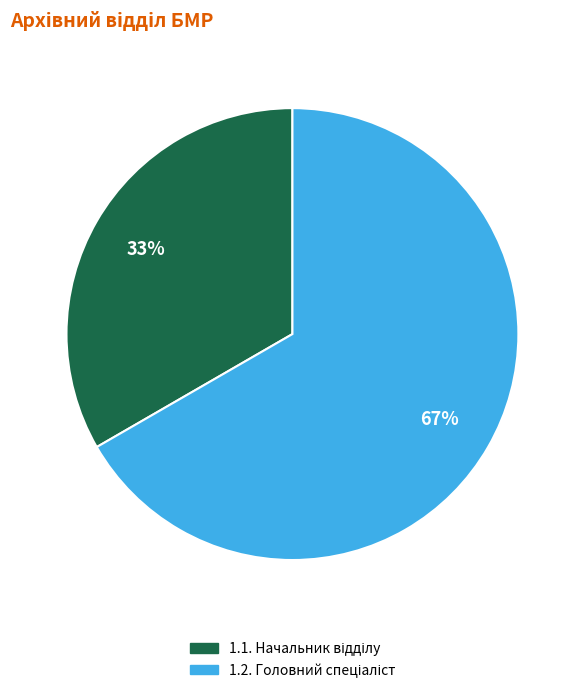

How many slices are in this pie chart?

2